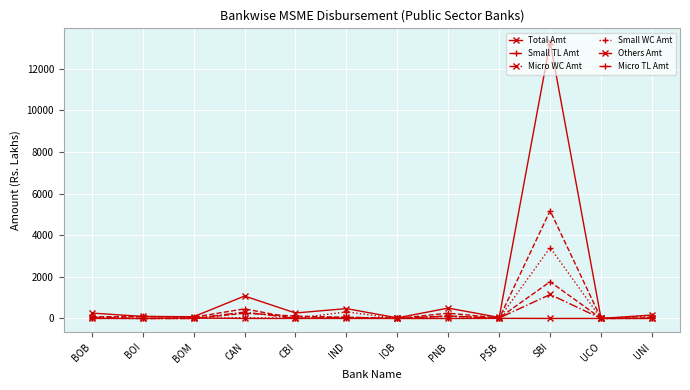

What position from the right is BOB?

12